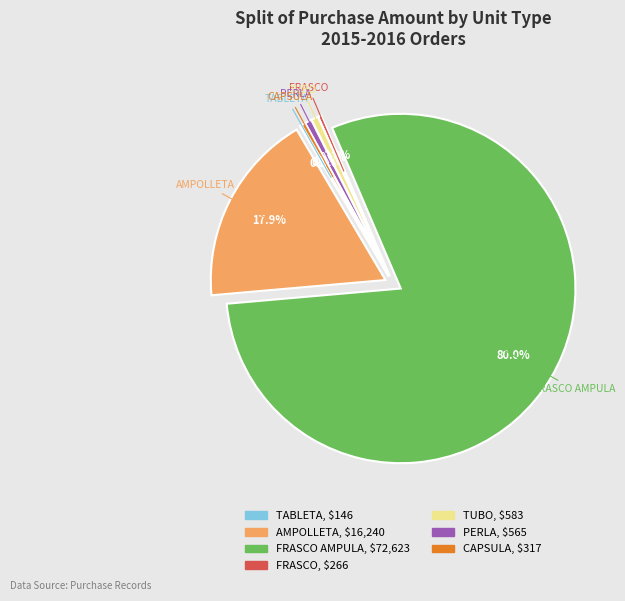

Which has a higher value, AMPOLLETA or PERLA?

AMPOLLETA